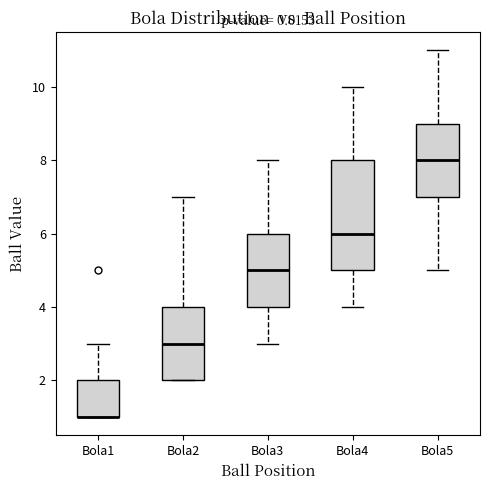

Reading left to right, read every box against the y-axis: the position of its median line, the range the box covers, and the ends of its whiskers. The values are not printed on the chart, so give them approximately, as read against the axis.

Bola1: median 1 (drawn on the box's lower edge), box 1 to 2, whiskers 1 to 3
Bola2: median 3, box 2 to 4, whiskers 2 to 7
Bola3: median 5, box 4 to 6, whiskers 3 to 8
Bola4: median 6, box 5 to 8, whiskers 4 to 10
Bola5: median 8, box 7 to 9, whiskers 5 to 11